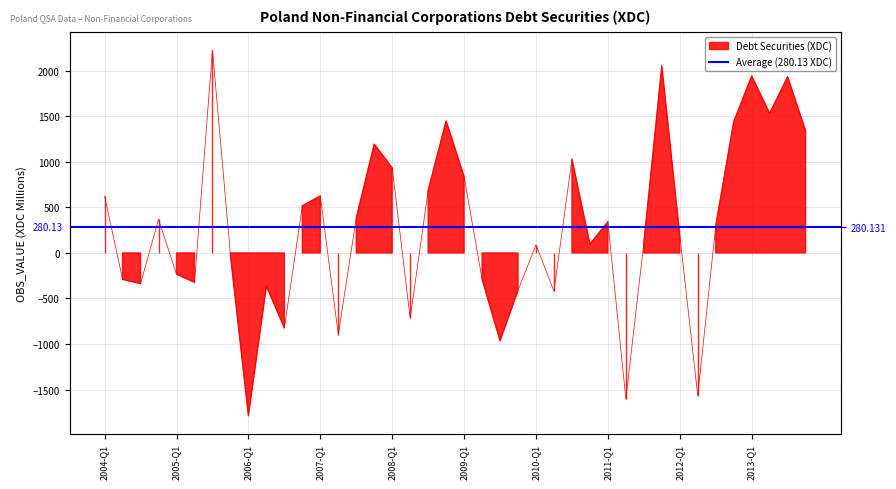

Reading left to right, transcribe all the data shown in this chart.

622.1	-290.6	-336.6	368.9	-233.6	-322.6	2227.7	-23.9	-1787.0	-362.2	-823.5	516.7	626.6	-895.4	382.7	1194.4	934.1	-718.0	687.7	1448.9	837.8	-287.6	-964.8	-410.6	91.2	-421.0	1030.7	96.6	342.3	-1601.5	110.3	2052.4	192.8	-1566.7	296.6	1440.3	1942.5	1532.9	1934.2	1340.5